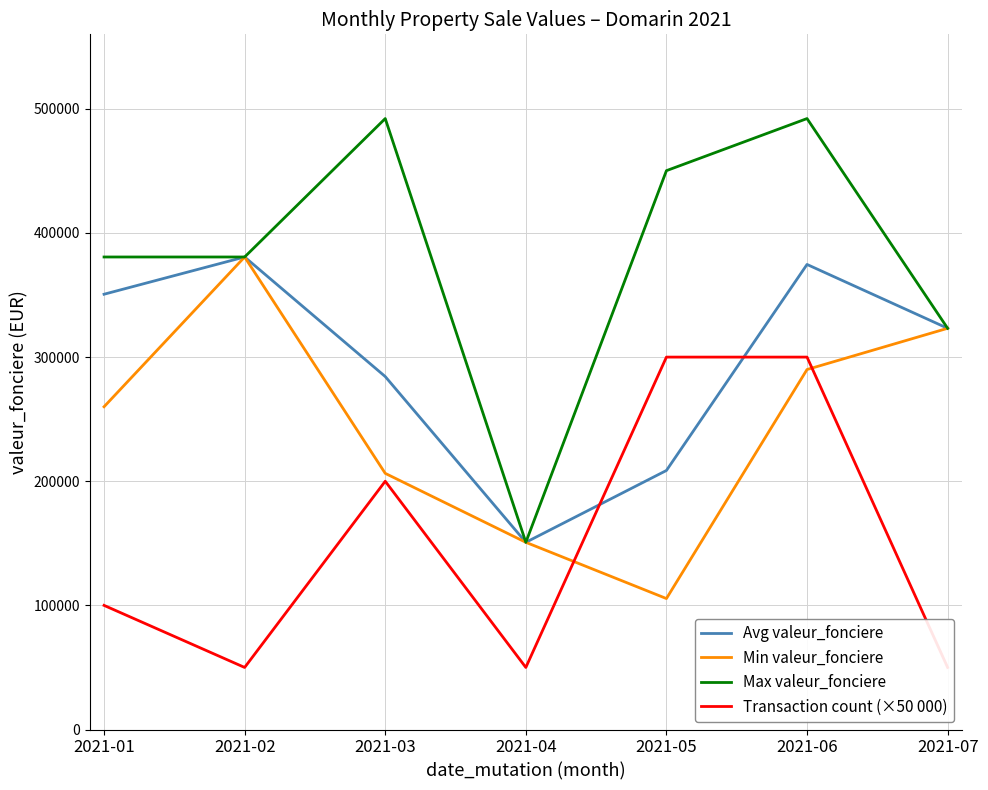

What are all the series names shown in the legend?

Avg valeur_fonciere, Min valeur_fonciere, Max valeur_fonciere, Transaction count (×50 000)